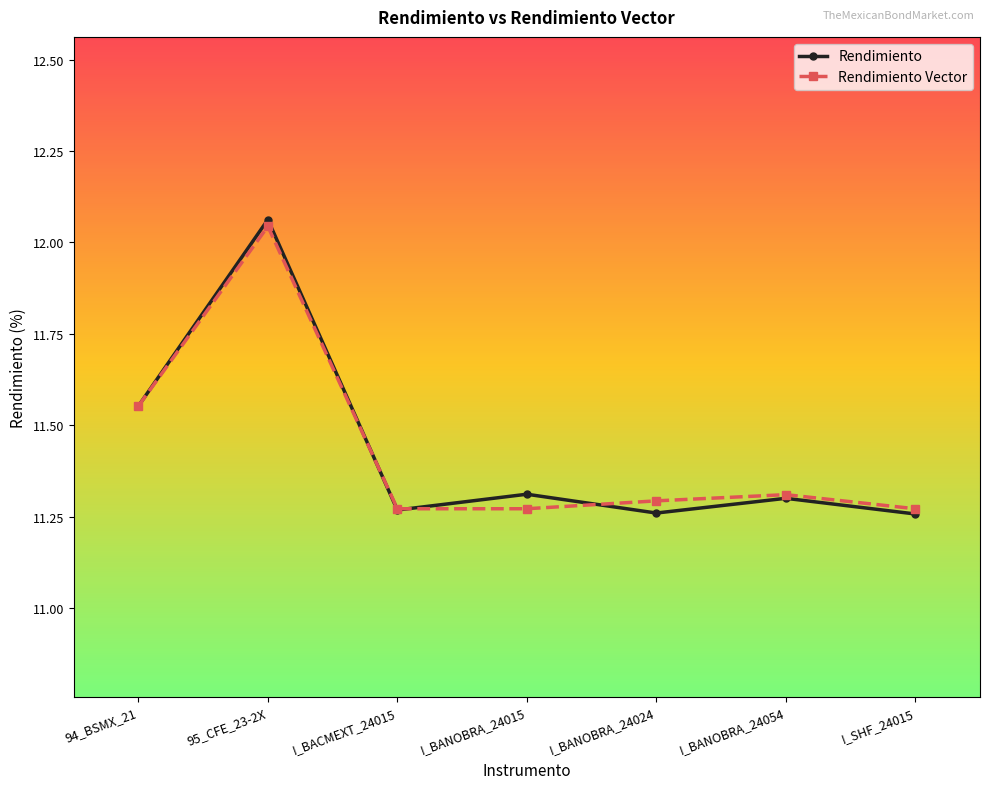

How many series are shown in this chart?

2